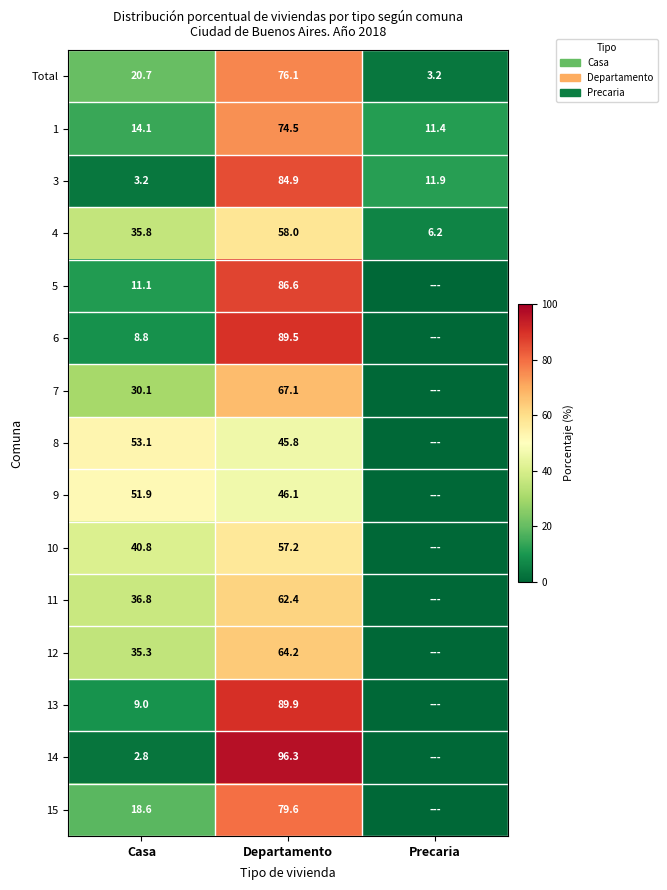

What is the minimum value for 3?

3.2